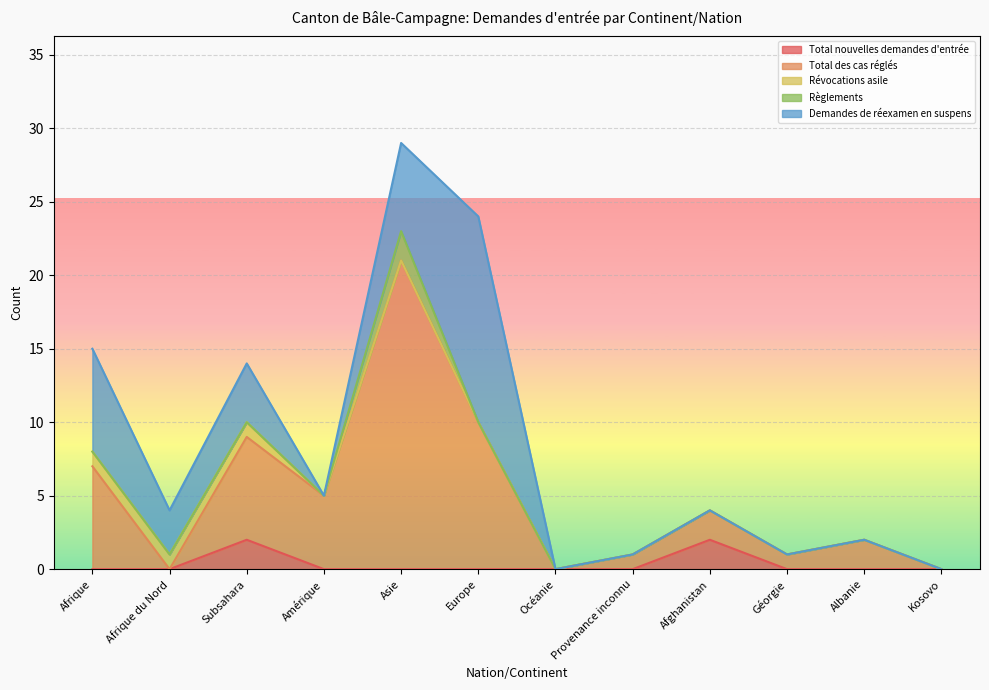

What is the average value of the Total des cas réglés series?

5